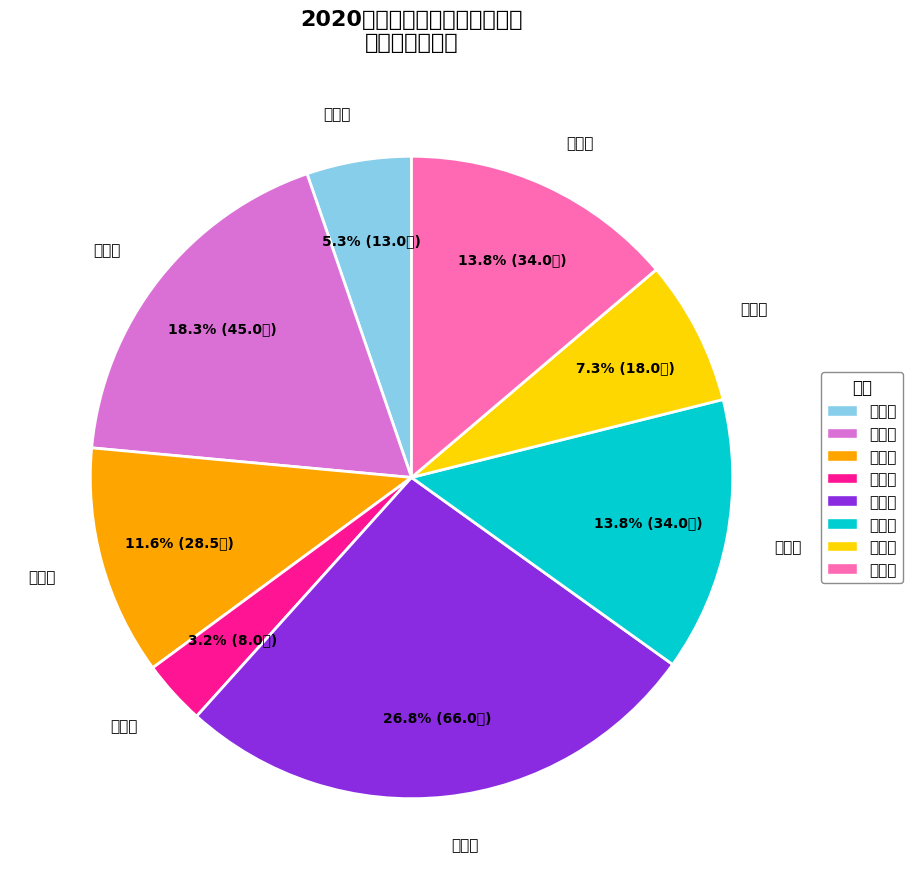

Approximately how many times larger is the value at 张洪军 compared to 张富宽?

0.7